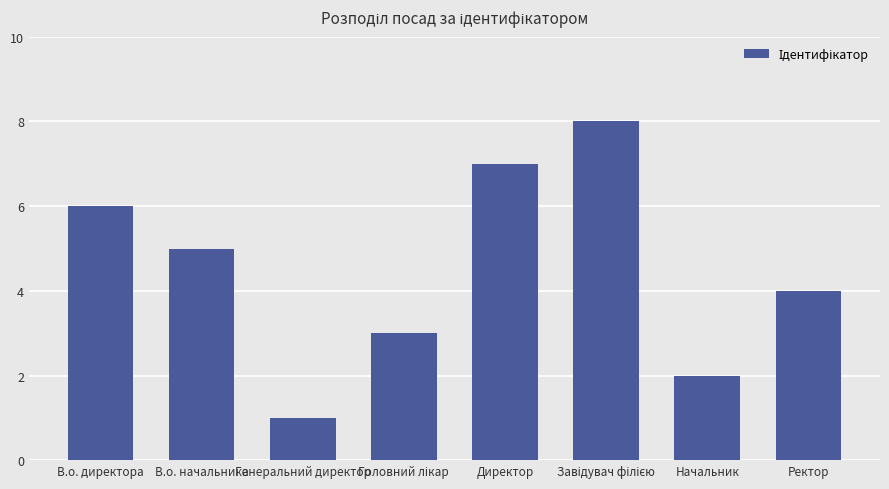

Reading left to right, list all the values displayed in this chart.

6	5	1	3	7	8	2	4